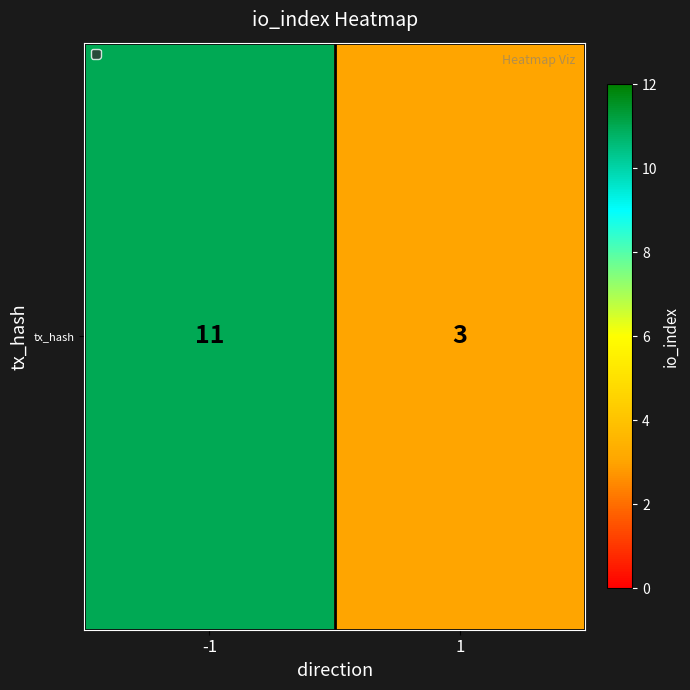

What is the maximum value shown in the chart?

11